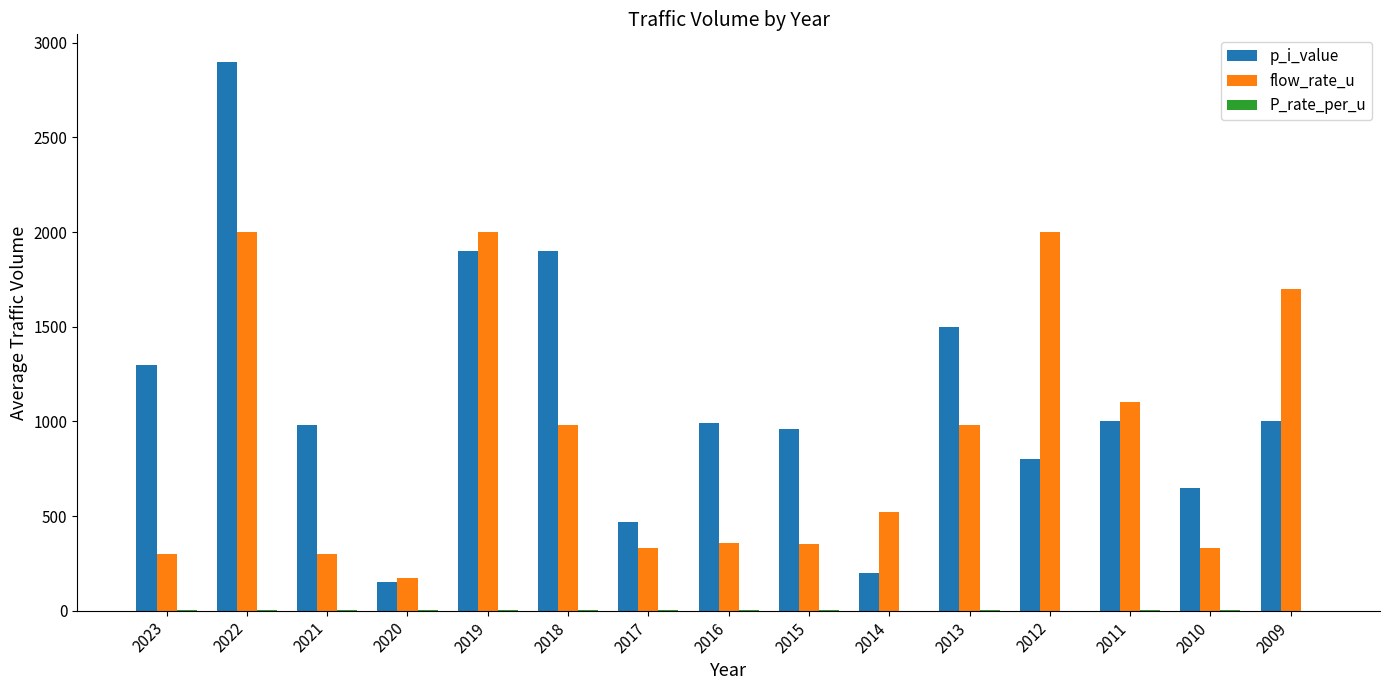

Which category has the highest value across all series?

2022